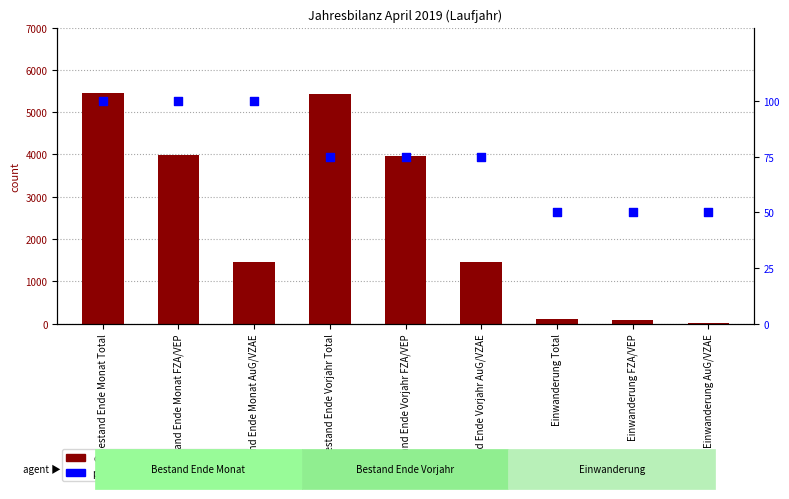

What are all the series names shown in the legend?

count, percentile rank within the sample